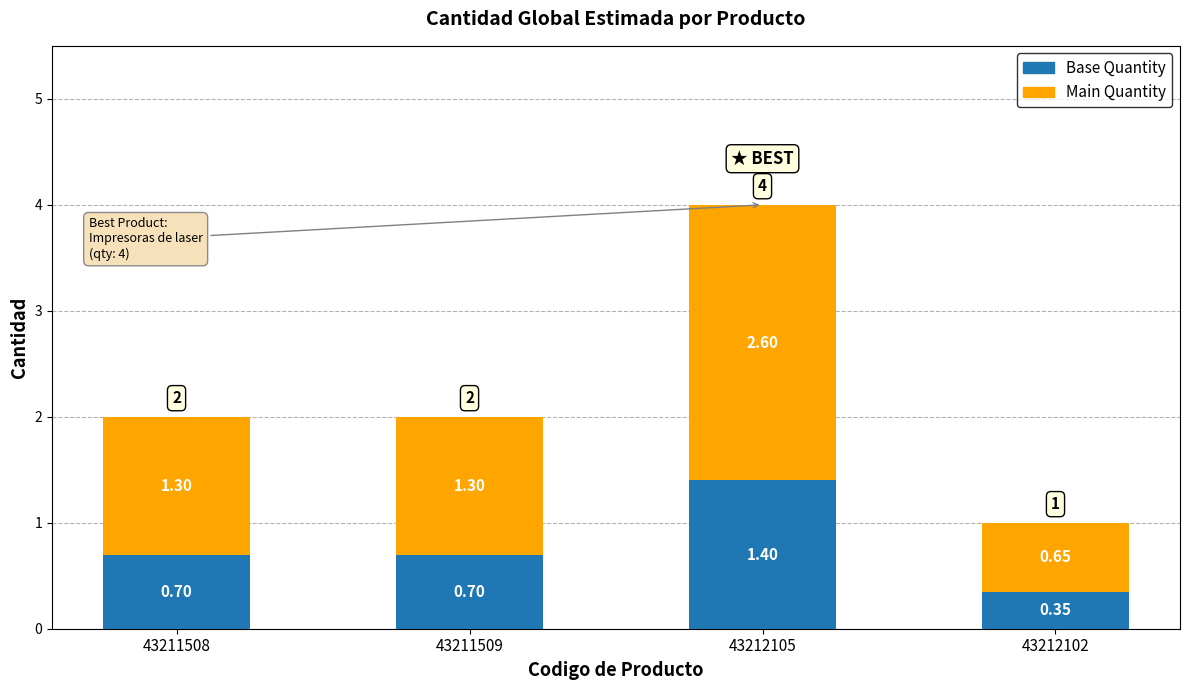

What is the difference between the maximum and second lowest values in the Base Quantity series?

0.7